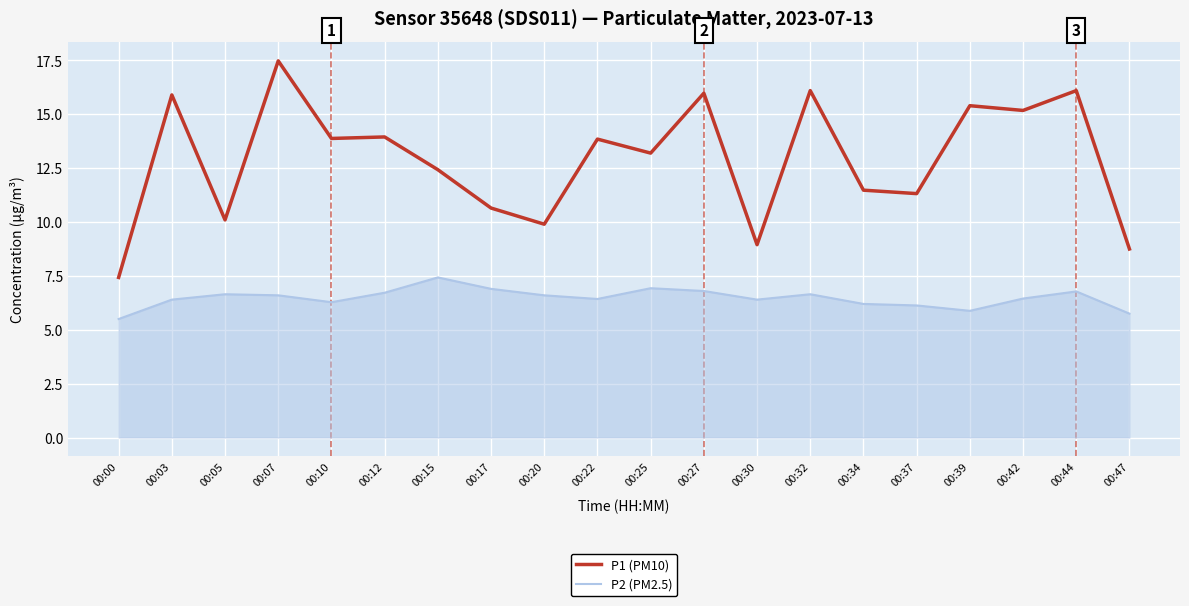

True or false: P2 (PM2.5) and P1 (PM10) intersect in this chart.

False